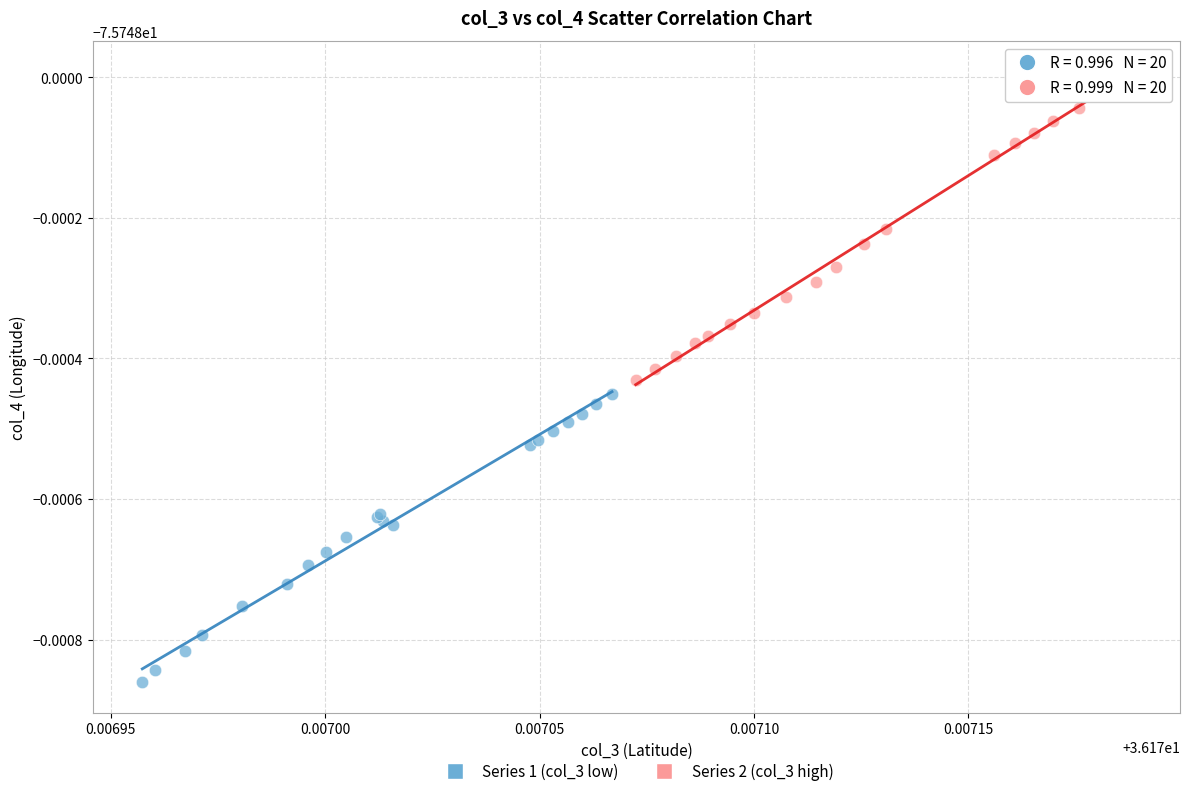

What are all the series names shown in the legend?

Series 1 (col_3 low), Series 2 (col_3 high)